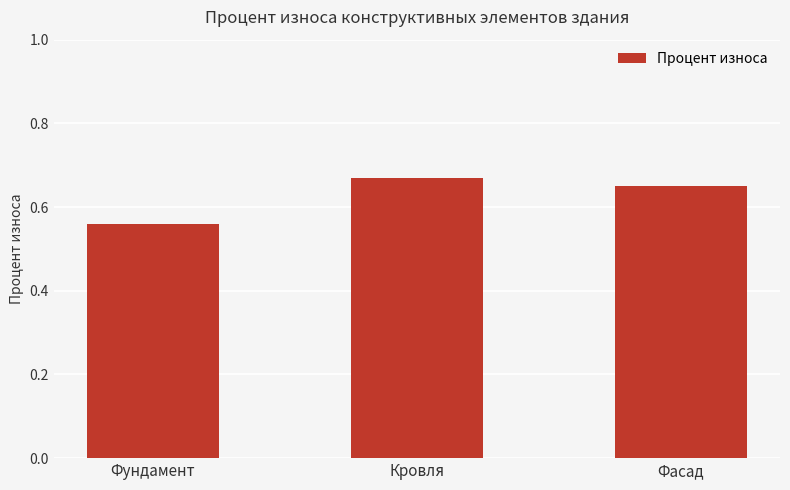

How many bars are there in total?

3